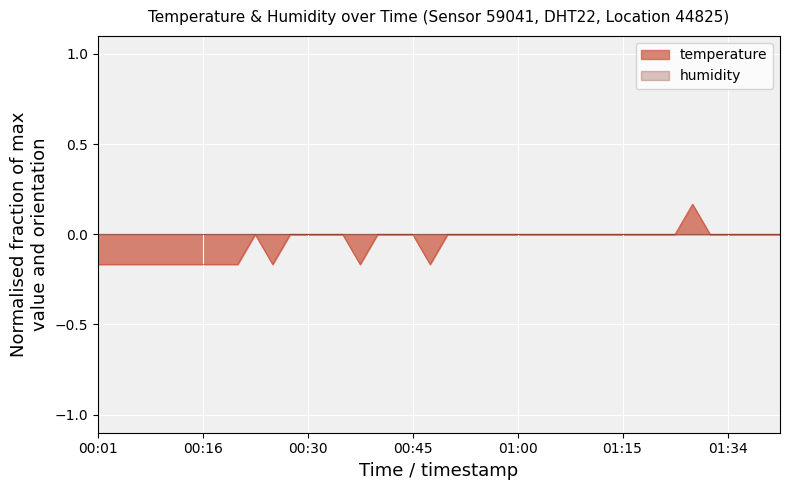

Reading left to right, extract all data points from this chart.

-0.2	-0.2	-0.2	-0.2	-0.2	-0.2	-0.2	-0.2	-0.2	0.0	-0.2	0.0	0.0	0.0	0.0	-0.2	0.0	0.0	0.0	-0.2	0.0	0.0	0.0	0.0	0.0	0.0	0.0	0.0	0.0	0.0	0.0	0.0	0.0	0.0	0.2	0.0	0.0	0.0	0.0	0.0